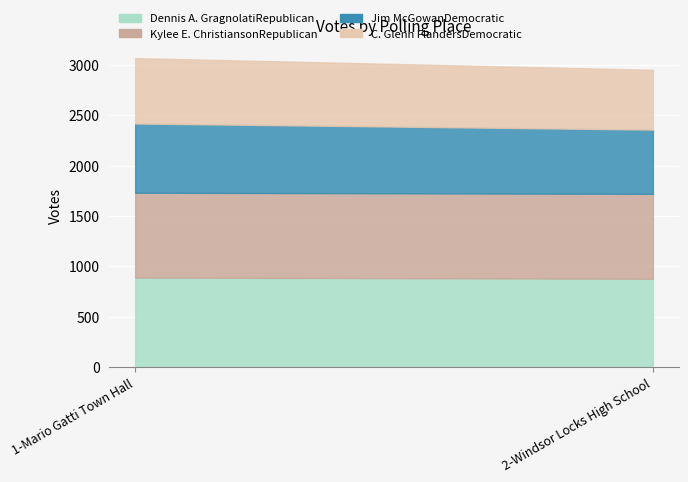

Is the value of Kylee E. ChristiansonRepublican at 2-Windsor Locks High School greater than the value of Jim McGowanDemocratic at 1-Mario Gatti Town Hall?

Yes